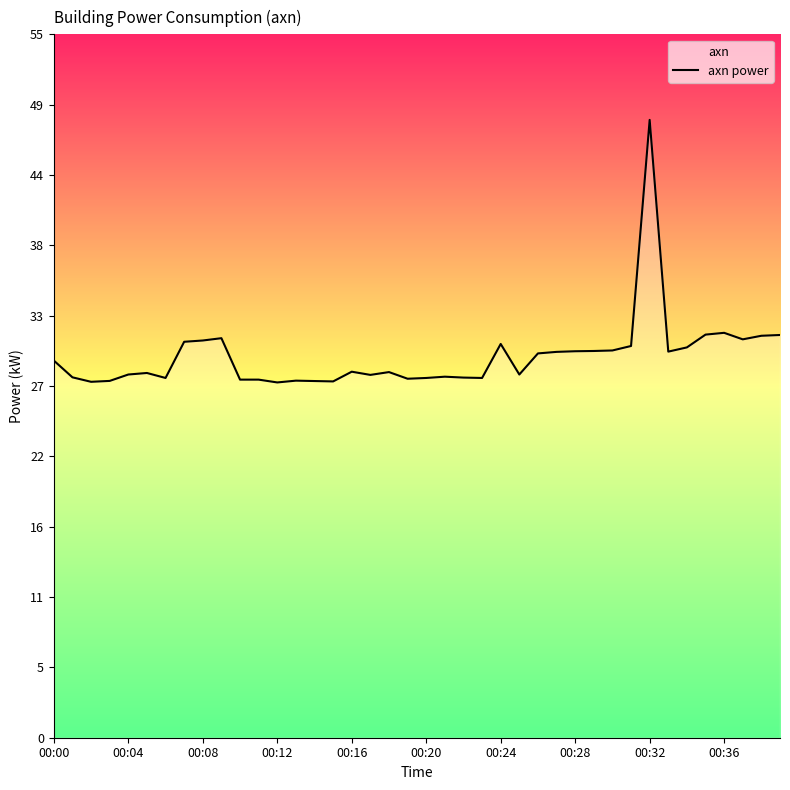

Which label corresponds to the largest value in the chart?

00:32